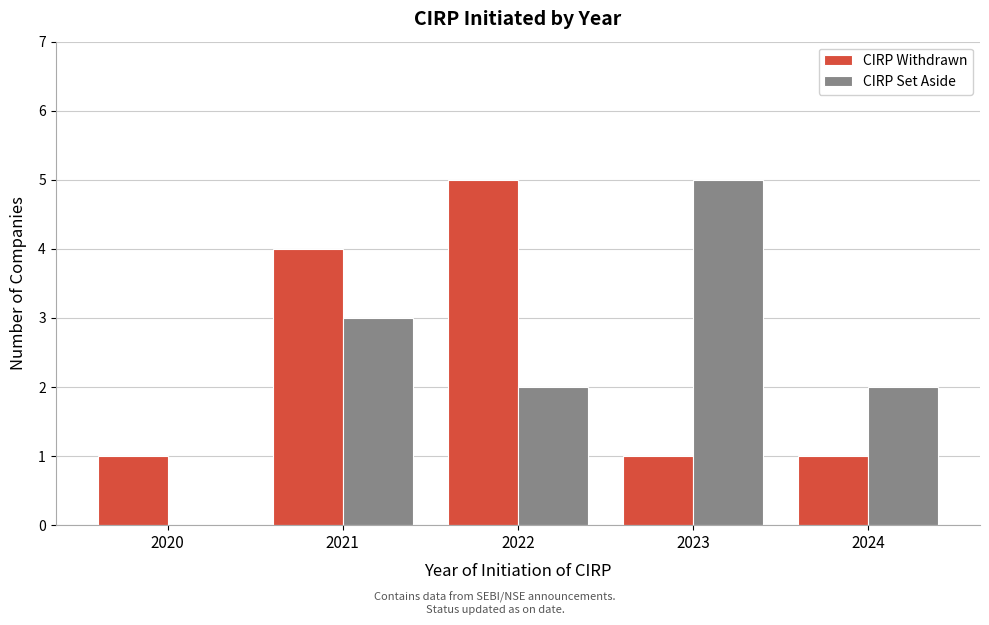

Reading left to right, what are all the values shown in this chart?

CIRP Withdrawn: 2020=1	2021=4	2022=5	2023=1	2024=1
CIRP Set Aside: 2020=0	2021=3	2022=2	2023=5	2024=2